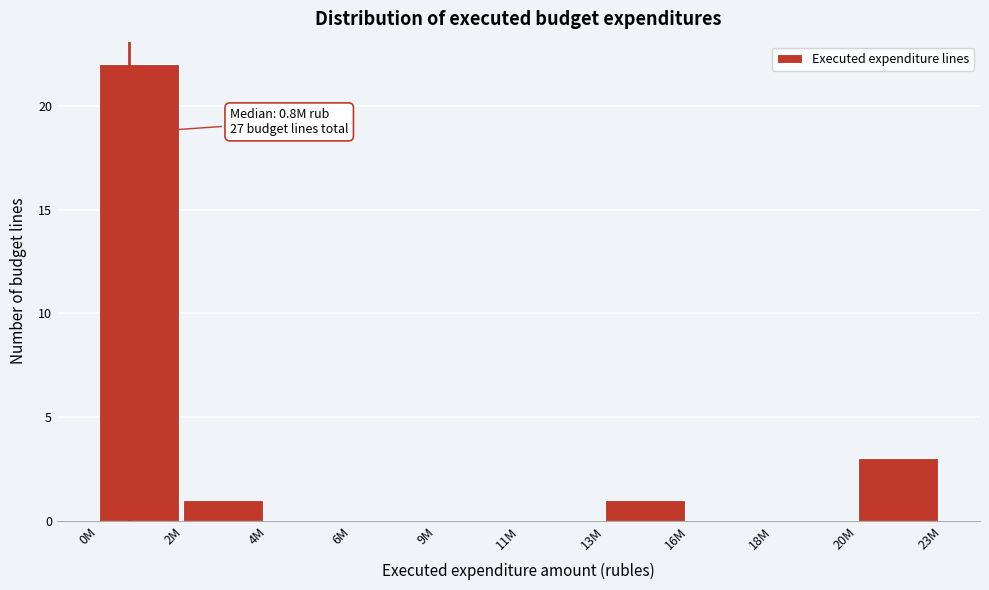

Reading left to right, extract all data points from this chart.

0M=22	2M=1	4M=0	6M=0	9M=0	11M=0	13M=1	16M=0	18M=0	20M=3